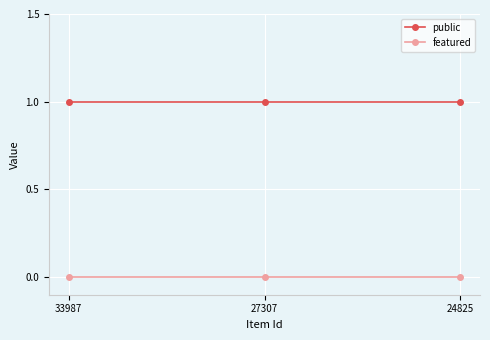

How many data points does each series have?

3